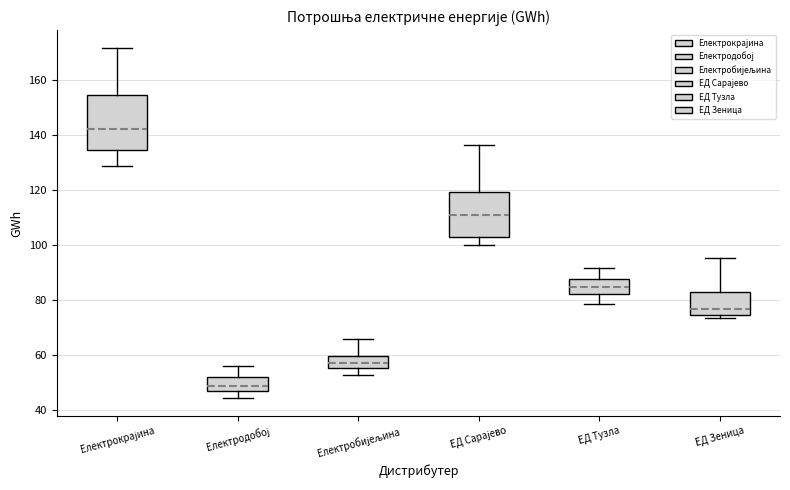

Reading left to right, read every box against the y-axis: the position of its median line, the range the box covers, and the ends of its whiskers. The values are not printed on the chart, so give them approximately, as read against the axis.

Електрокрајина: median 142, box 134 to 154, whiskers 128 to 172
Електродобој: median 48, box 46 to 52, whiskers 44 to 56
Електробијељина: median 58, box 56 to 60, whiskers 52 to 66
ЕД Сарајево: median 110, box 102 to 120, whiskers 100 to 136
ЕД Тузла: median 84, box 82 to 88, whiskers 78 to 92
ЕД Зеница: median 76, box 74 to 82, whiskers 74 (just below the box's lower edge) to 96